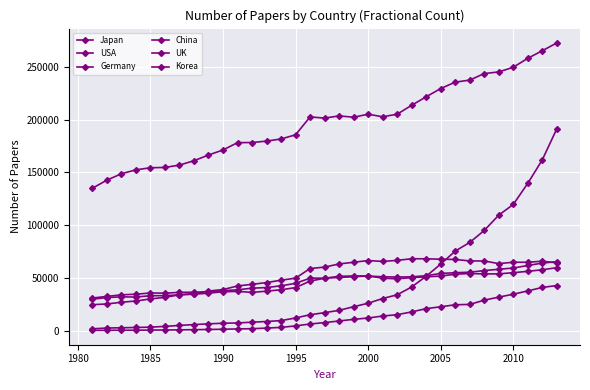

Reading left to right, transcribe all the data shown in this chart.

Japan: 24547.0	25204.7	26827.8	28039.6	29997.7	31468.2	33921.1	35072.4	37447.5	38868.9	42288.0	43835.0	45469.1	47751.1	49672.7	58807.0	60142.3	63163.7	64744.3	66363.7	65558.4	66522.6	68104.9	68025.9	67673.1	67416.4	65997.2	65967.9	63470.6	64758.6	64743.2	65740.6	64175.9
USA: 134946.4	142654.3	148654.7	152413.8	154376.8	154675.3	156899.1	161047.4	166446.3	171222.9	178170.6	178299.6	179655.7	181660.6	185608.1	202589.8	201449.7	203550.3	202293.0	205166.0	202709.1	205157.0	213611.5	221645.8	229486.5	235564.3	237472.1	243700.9	245226.1	249683.3	258141.4	265345.3	272702.7
Germany: 29733.7	31270.8	31973.5	31763.6	33033.7	33076.3	33827.1	34463.7	35441.2	36777.8	37127.3	36219.6	37331.5	38692.1	40694.8	46892.4	49607.1	51415.2	51766.3	51621.9	51012.0	50734.6	50939.6	52011.8	54114.6	54858.0	55290.8	56874.0	58093.6	59286.6	61695.2	63954.0	65310.0
China: 1643.6	2396.0	2626.0	2919.0	3218.8	3940.6	4861.1	5651.3	6368.5	6935.8	7196.1	7932.2	8573.9	9448.1	11920.1	14992.7	16954.8	19155.7	22615.0	25891.8	30361.9	33909.3	41289.4	51524.3	62987.0	75359.7	83516.1	94884.5	109415.5	119563.4	139546.0	161847.6	191250.8
UK: 30822.3	32388.0	33869.8	34430.2	35628.1	35439.5	36202.7	36343.9	36708.8	37799.0	38647.5	40169.6	40749.1	42462.3	44728.3	49752.3	49628.7	50377.8	50967.6	51827.0	49638.6	49064.4	50161.2	50885.1	51661.4	53438.2	54093.2	53674.5	53773.3	54869.9	56161.7	57636.5	59598.1
Korea: 184.3	215.0	298.4	318.4	441.2	499.3	659.9	828.4	1003.3	1236.1	1536.7	1745.7	2337.8	2988.0	4416.3	6197.0	7546.0	9069.4	10614.3	11911.6	13757.4	15042.7	17662.5	20798.5	22522.2	24445.0	24770.8	28813.1	31694.2	34441.3	37591.0	40889.6	42663.6